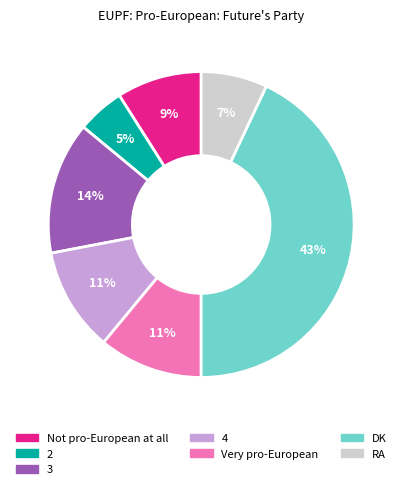

Which has a higher value, RA or Very pro-European?

Very pro-European